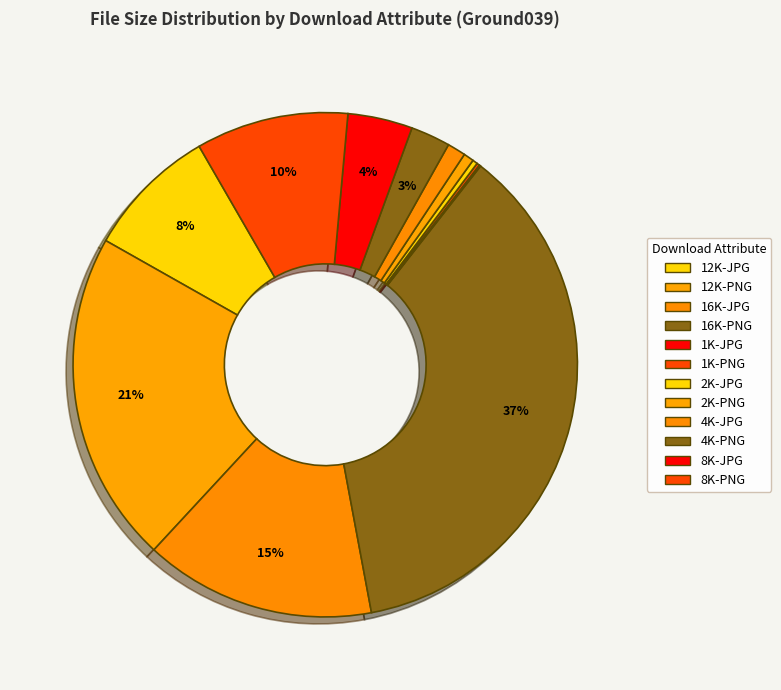

How many slices are in this pie chart?

12